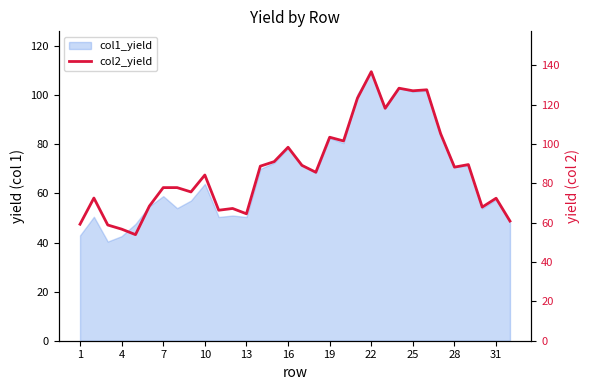

How many values exceed 85?

16